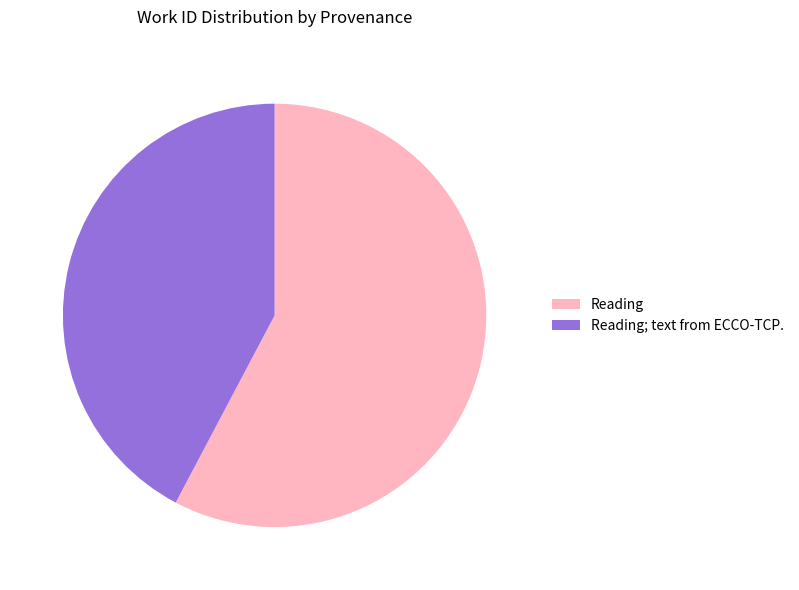

Do Reading and Reading; text from ECCO-TCP. together represent more than half of the pie?

Yes